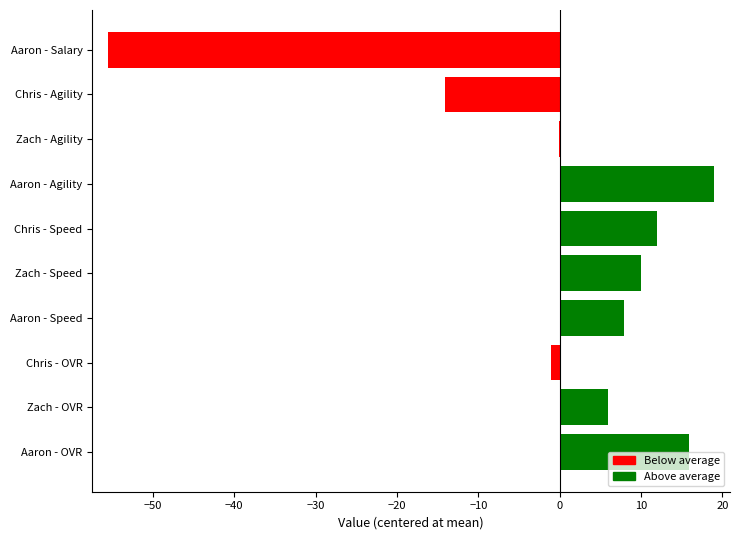

Is it true that the value at Chris - Speed is 20.9?

False